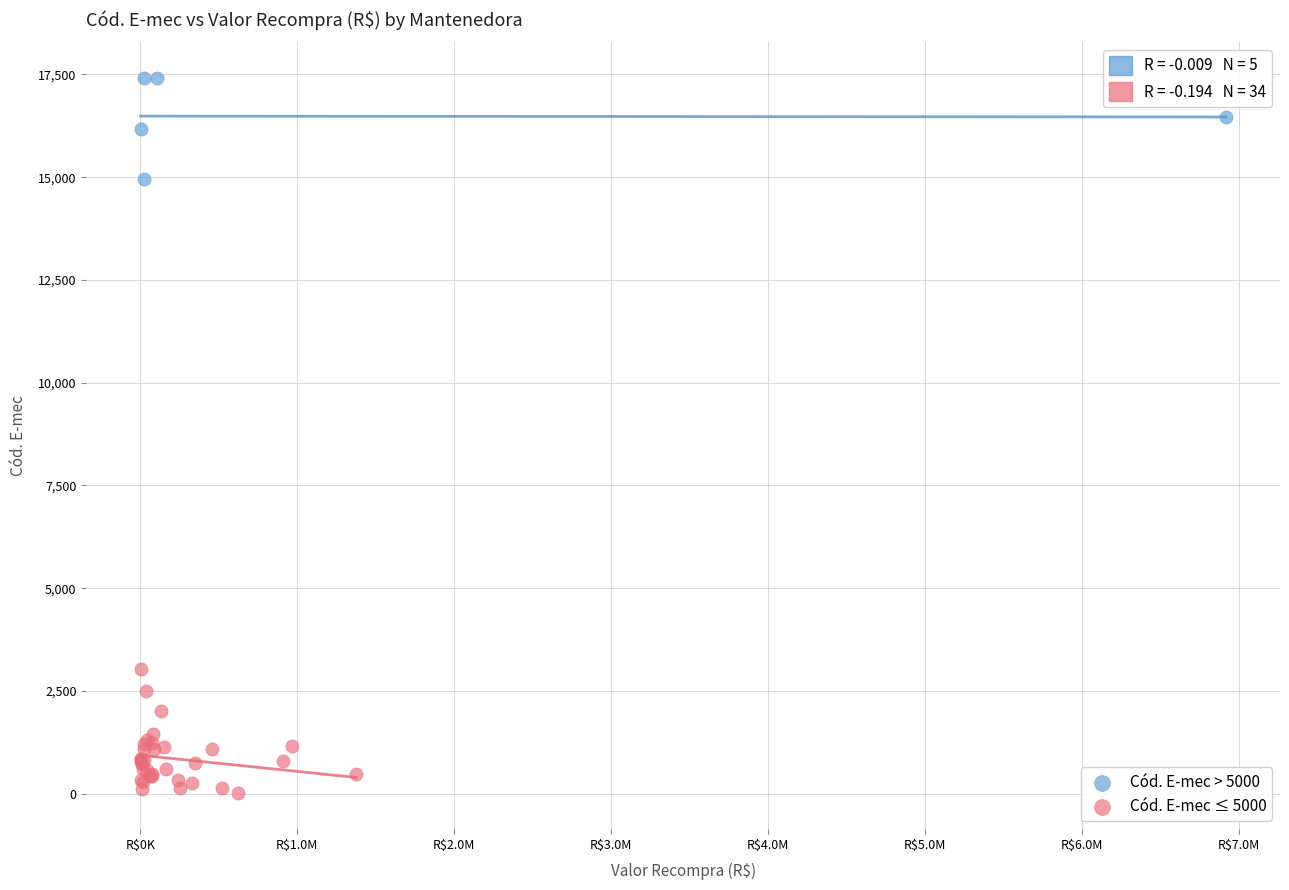

Which series contains the highest Y value?

Cód. E-mec > 5000